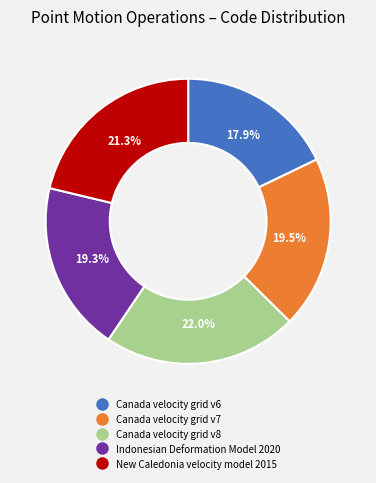

Is there a majority slice in this chart?

No